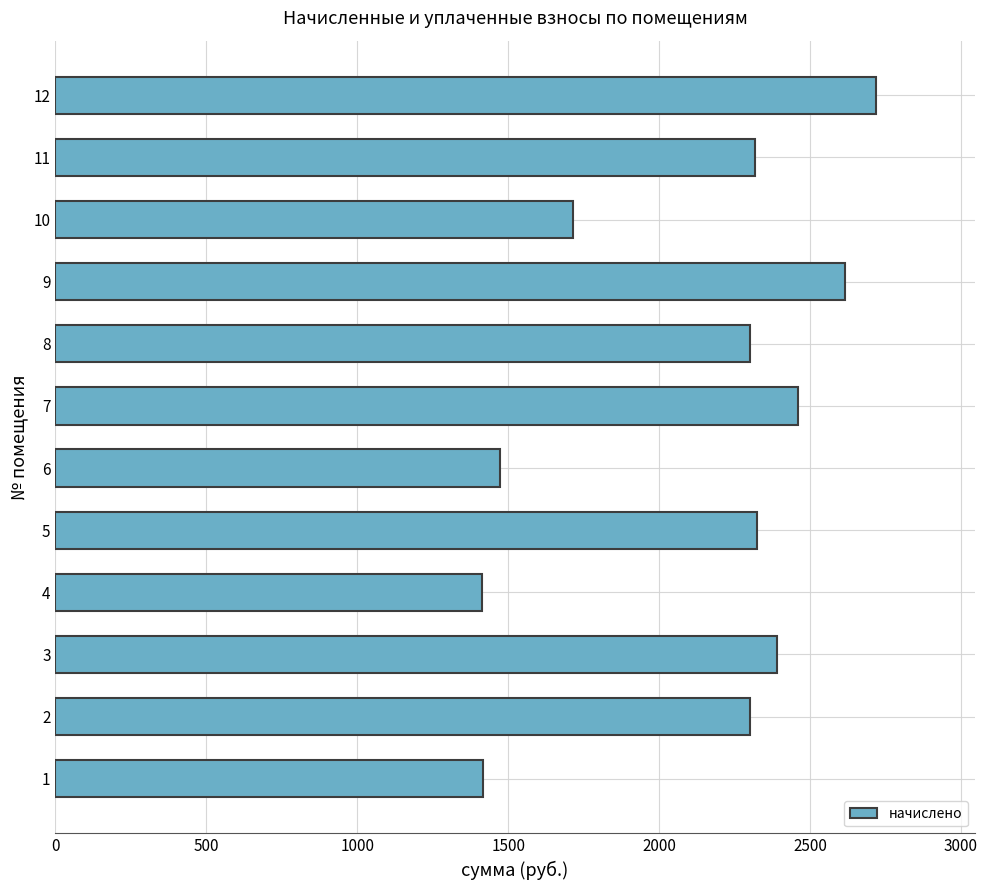

What is the difference between the maximum and second lowest values?

1302.0